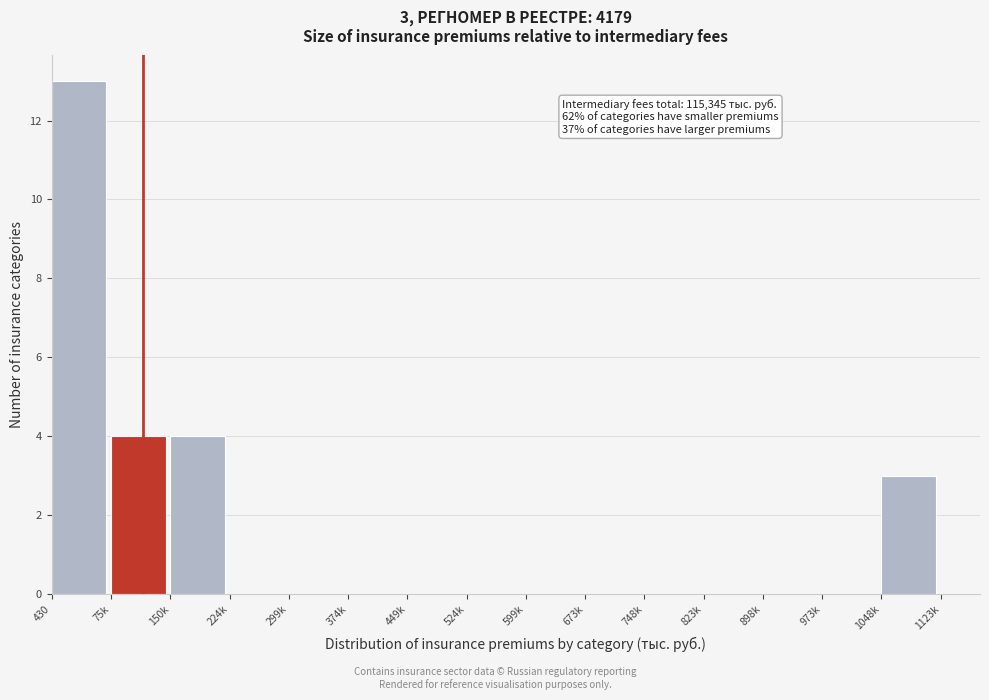

Reading left to right, what are all the values shown in this chart?

430=13	75k=4	150k=4	224k=0	299k=0	374k=0	449k=0	524k=0	599k=0	673k=0	748k=0	823k=0	898k=0	973k=0	1048k=3